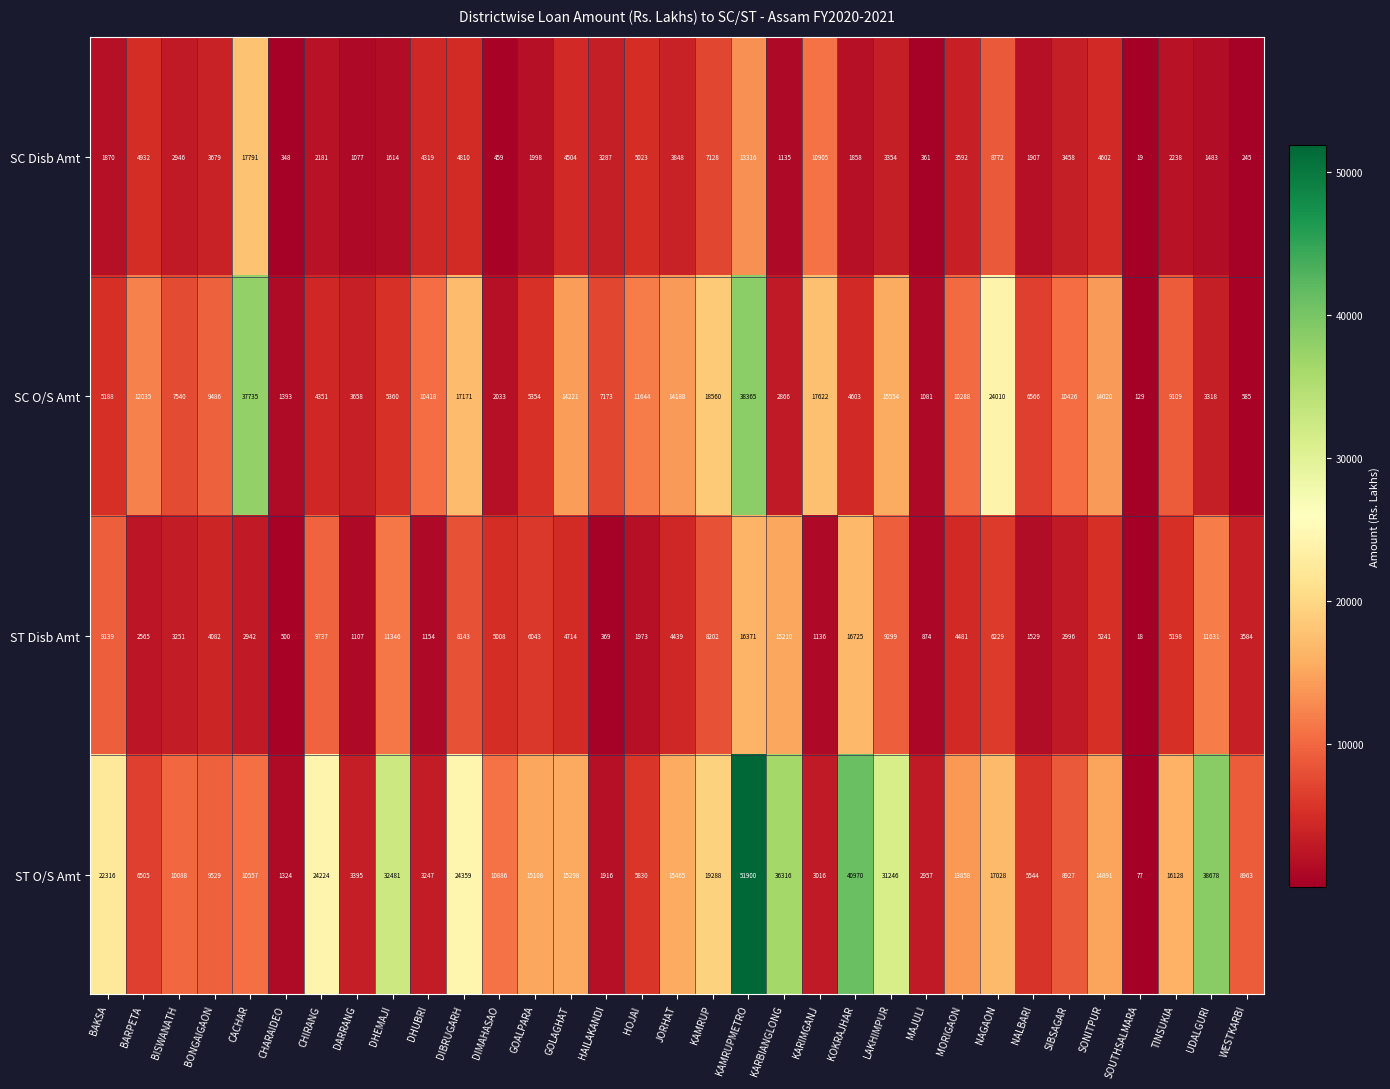

Is it true that SC Disb Amt equals 2318 at SONITPUR?

False